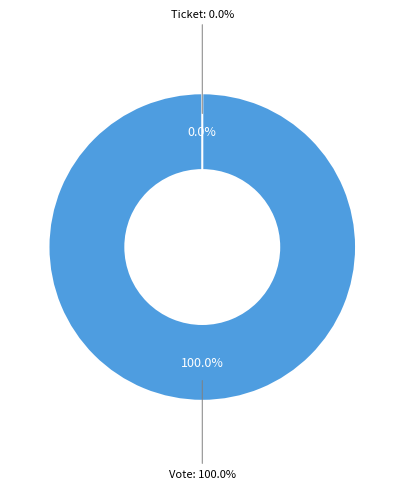

True or false: Vote accounts for 99% of the total.

False